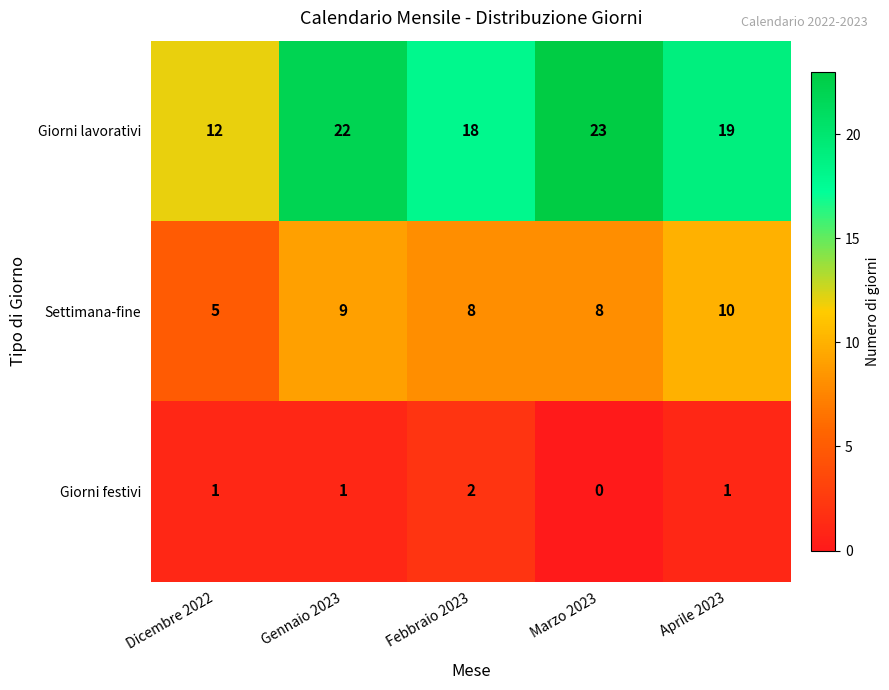

Reading right to left, extract all data points from this chart.

Giorni lavorativi: 19	23	18	22	12
Settimana-fine: 10	8	8	9	5
Giorni festivi: 1	0	2	1	1